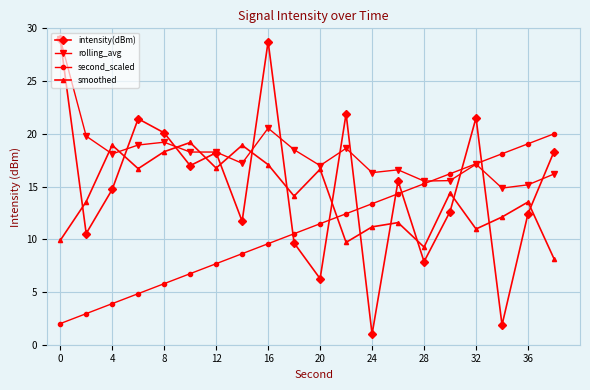

What is the greatest value displayed?

29.0